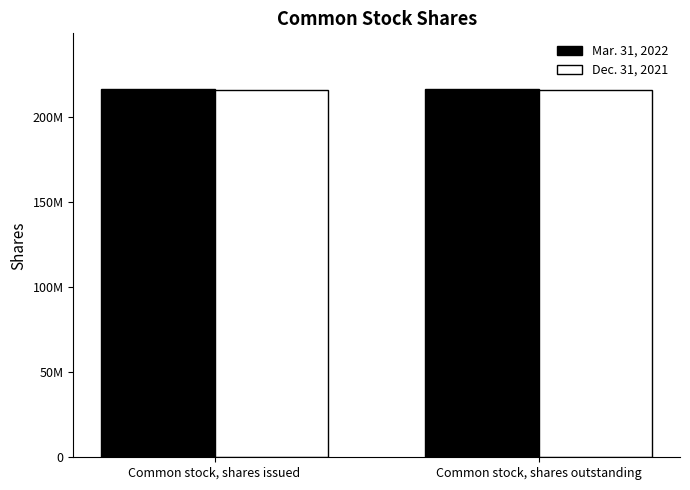

What is the average value of the Dec. 31, 2021 series?

216269450